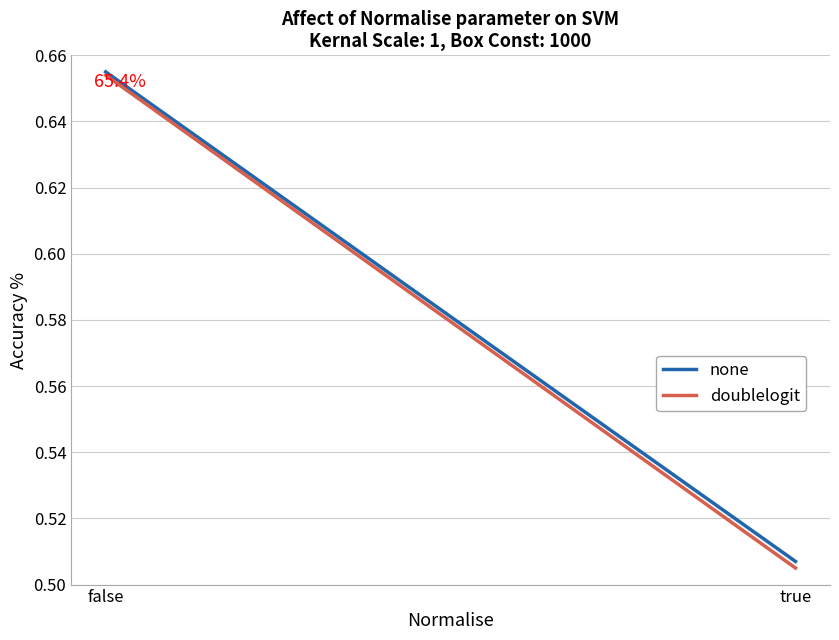

Is it true that none equals 0.9 at true?

False